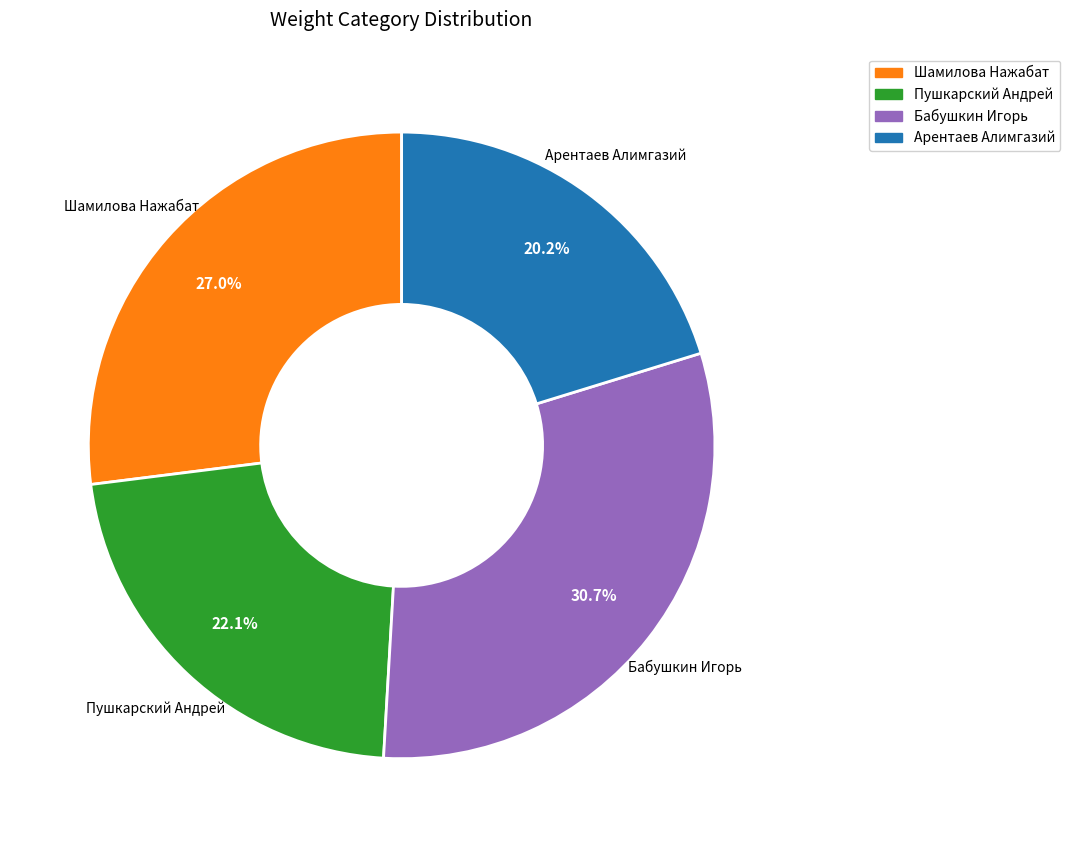

Rank the categories by value from highest to lowest.

Бабушкин Игорь, Шамилова Нажабат, Пушкарский Андрей, Арентаев Алимгазий